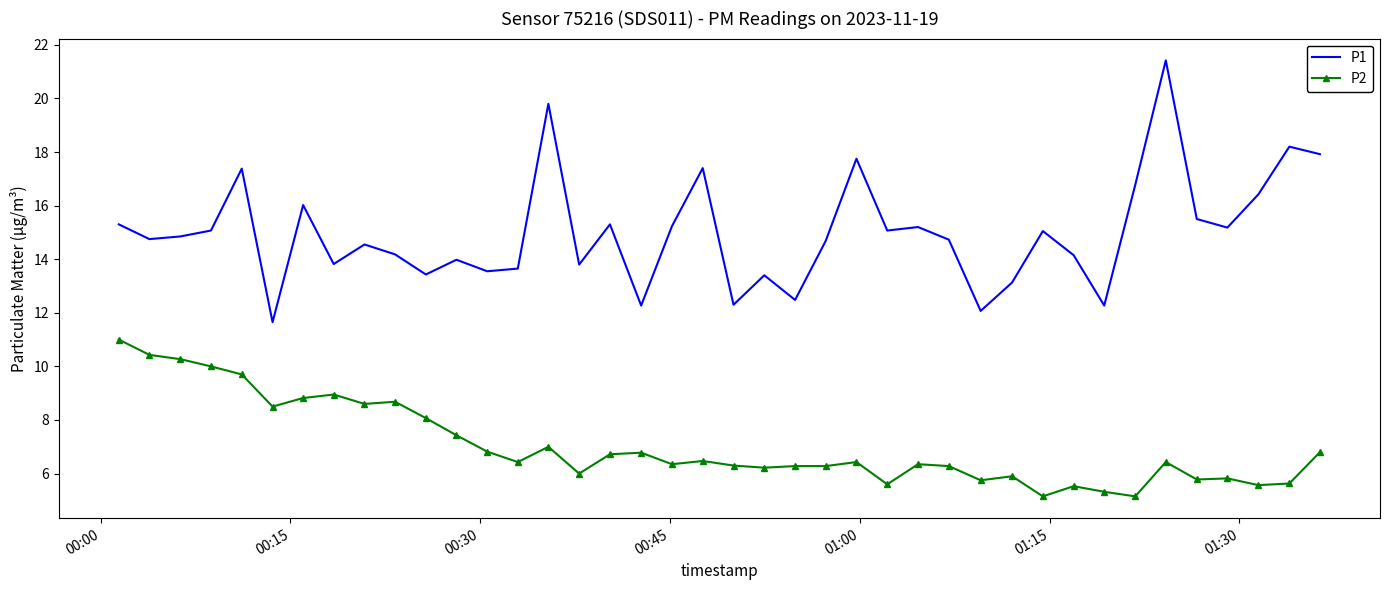

True or false: P1 and P2 intersect in this chart.

False